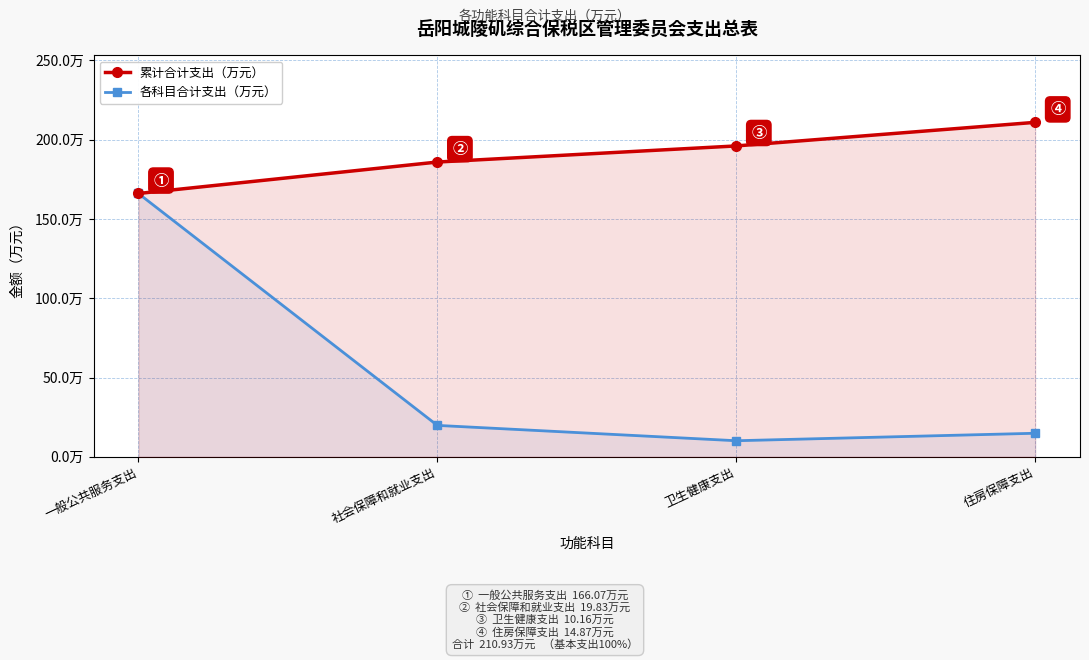

What is the difference between the maximum and minimum values in the 各科目合计支出（万元） series?

155.9